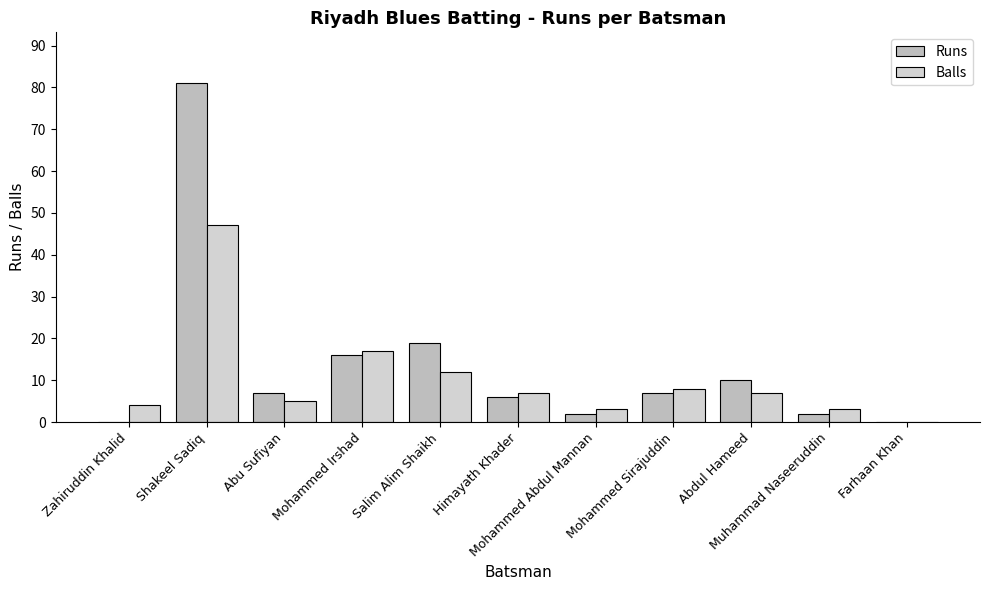

What are all the series names shown in the legend?

Runs, Balls